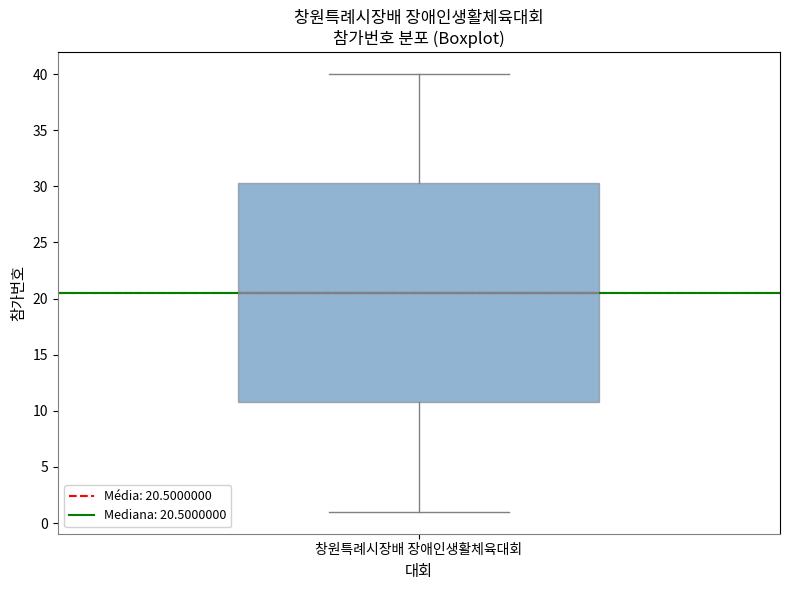

Where is the upper edge of the box for 창원특례시장배 장애인생활체육대회 on the y-axis? The values are not printed on the chart, so give them approximately, as read against the axis.

30.5